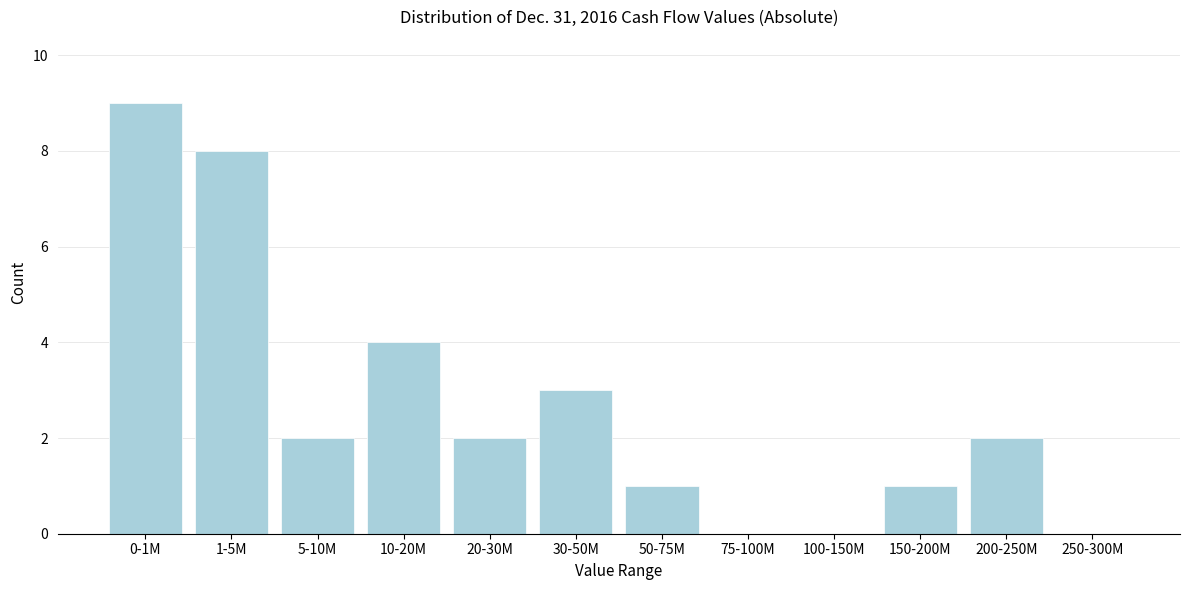

Reading left to right, what are all the values shown in this chart?

0-1M=9	1-5M=8	5-10M=2	10-20M=4	20-30M=2	30-50M=3	50-75M=1	75-100M=0	100-150M=0	150-200M=1	200-250M=2	250-300M=0